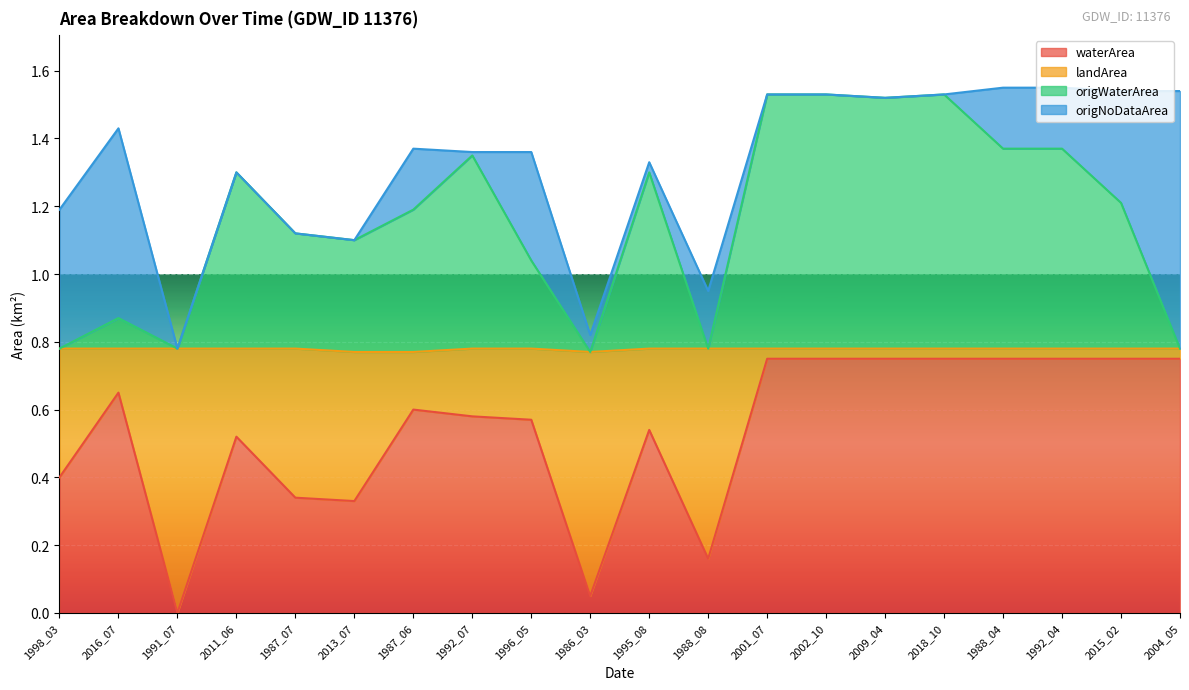

What are all the series names shown in the legend?

waterArea, landArea, origWaterArea, origNoDataArea